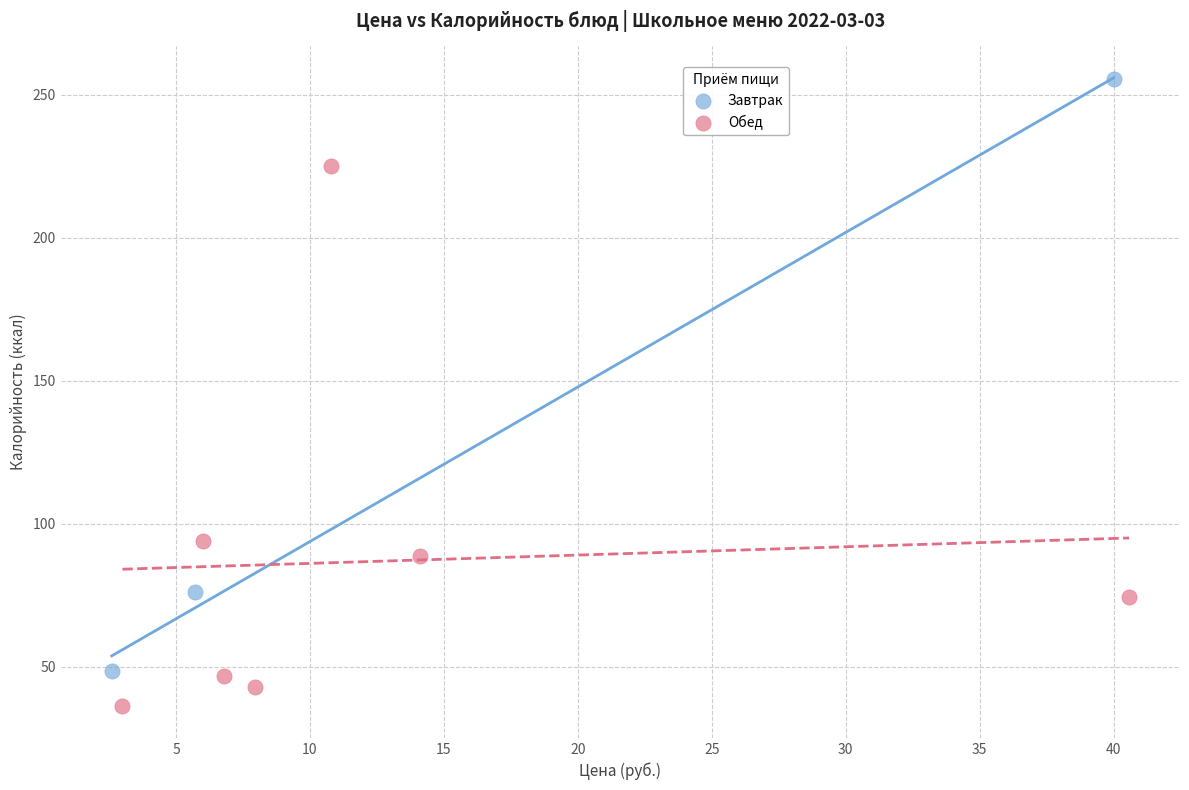

Which series reaches the maximum Y coordinate?

Завтрак